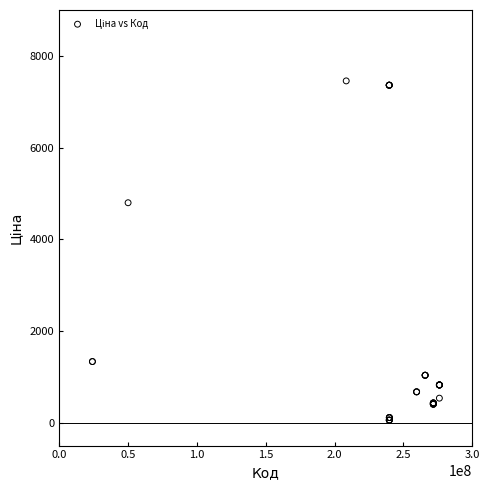

What Y value in the scatter plot is closest to 3754?

4796.4